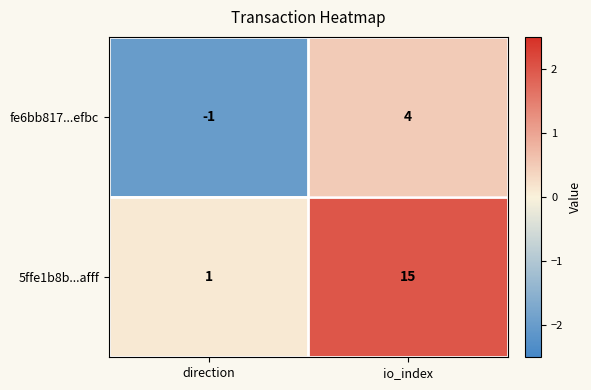

What is the greatest value displayed?

15